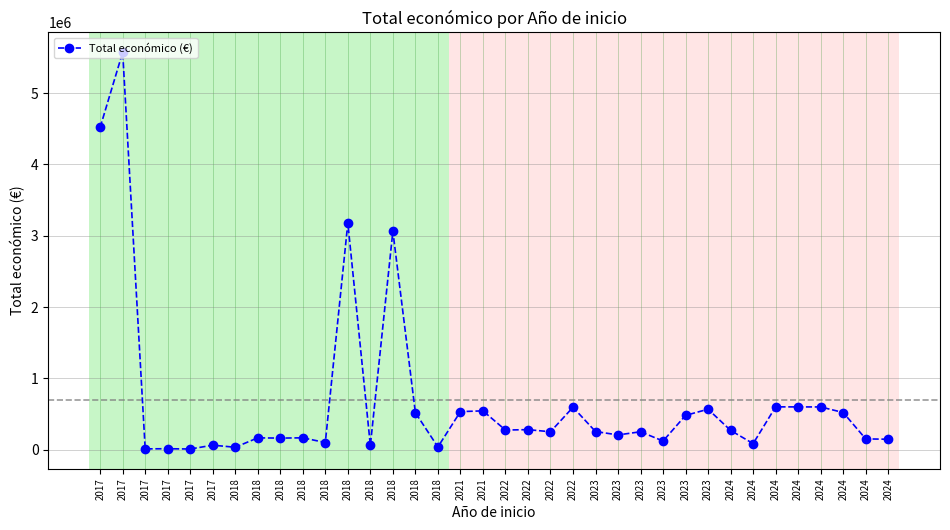

Where is the first local minimum?

2017